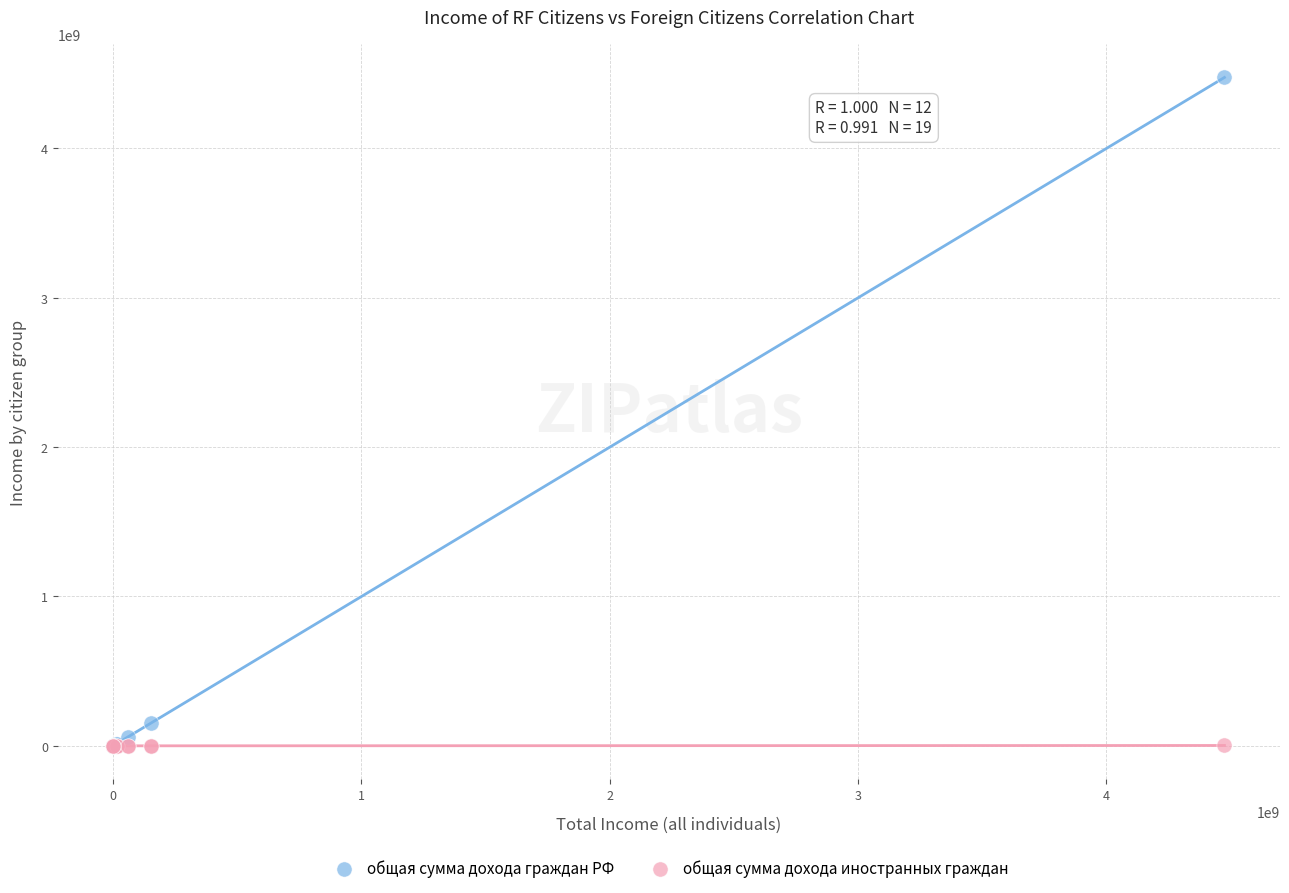

Which series contains the highest Y value?

общая сумма дохода граждан РФ